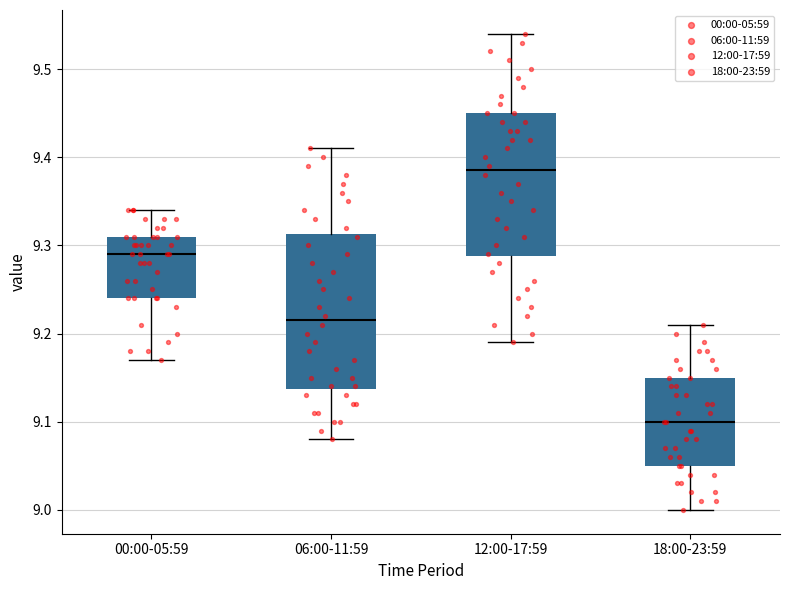

Reading left to right, transcribe this box plot: for each box, give where its median line is, the range the box spans, and where its two whiskers end, as read against the y-axis. The values are not printed on the chart, so give them approximately, as read against the axis.

00:00-05:59: median 9.29, box 9.24 to 9.31, whiskers 9.17 to 9.34
06:00-11:59: median 9.22, box 9.14 to 9.31, whiskers 9.08 to 9.41
12:00-17:59: median 9.39, box 9.29 to 9.45, whiskers 9.19 to 9.54
18:00-23:59: median 9.10, box 9.05 to 9.15, whiskers 9.00 to 9.21